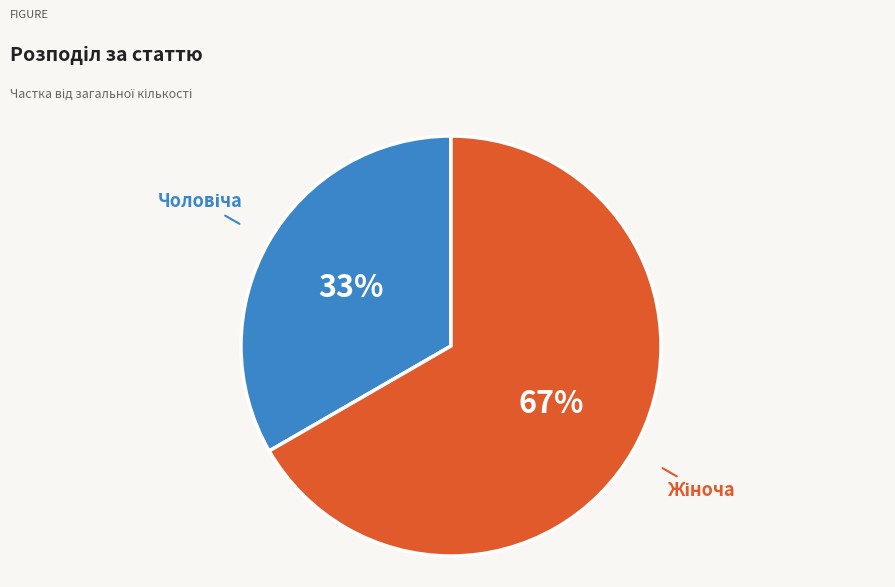

To the nearest percent, what is the average slice percentage?

50%